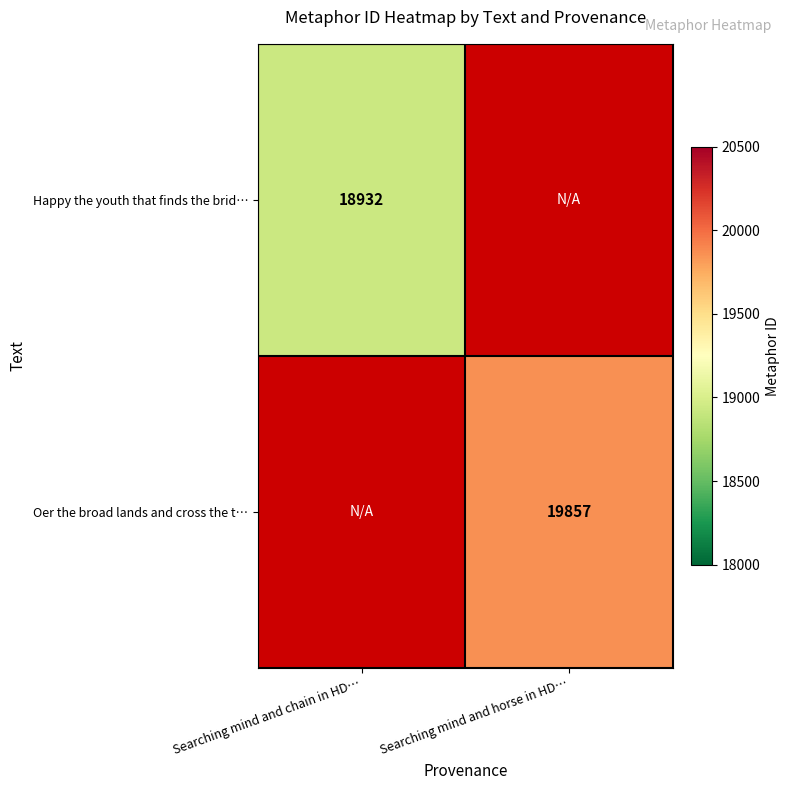

Is it true that Oer the broad lands and cross the t… equals 19857 at Searching mind and horse in HD…?

True